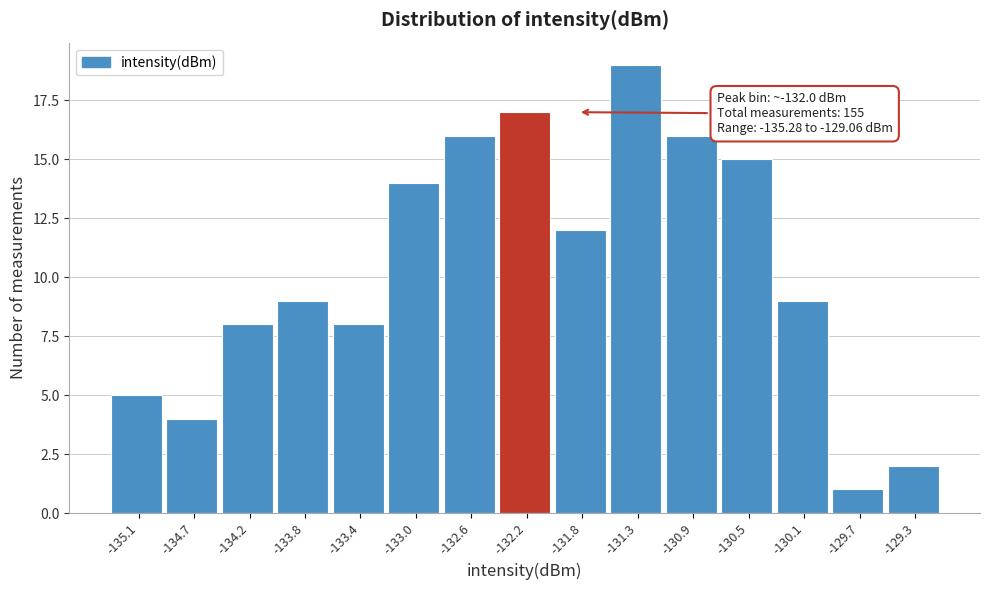

Over which range of the x-axis is the bar tallest?

-131.55 to -131.15